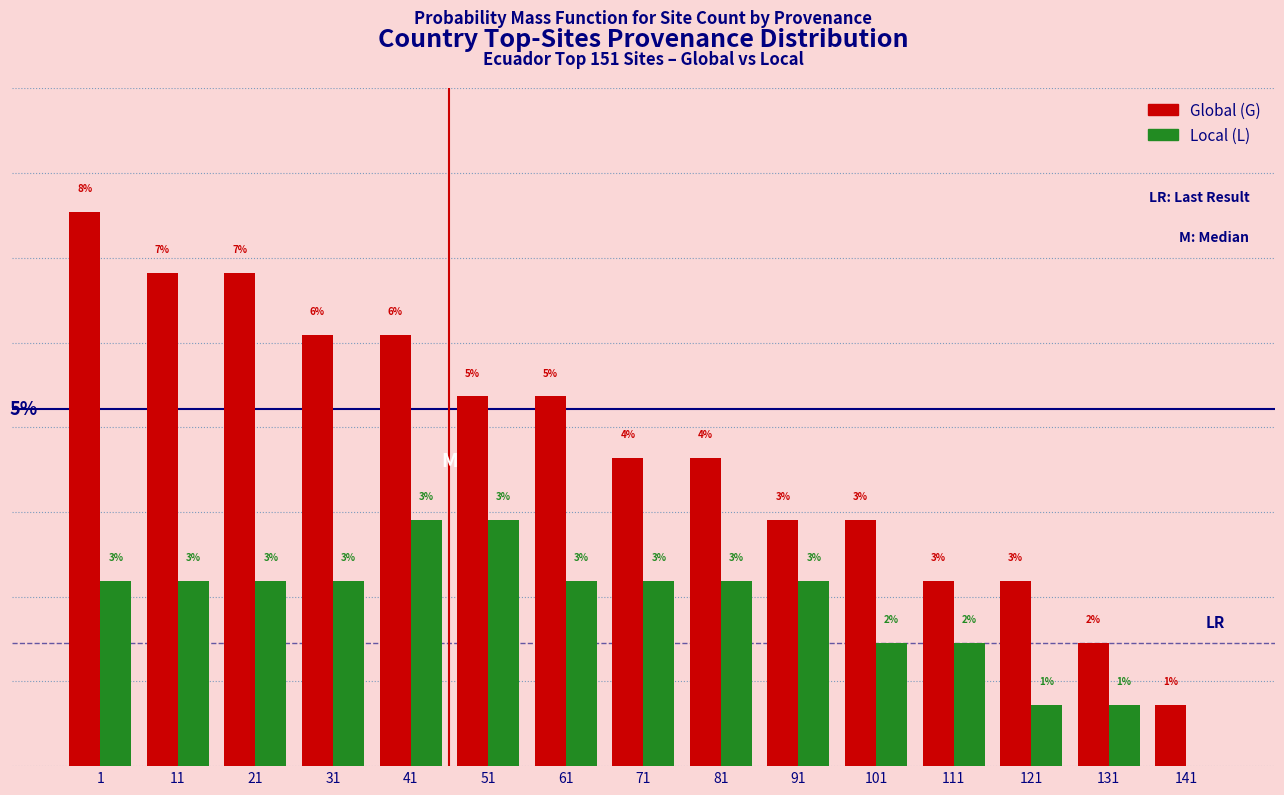

Is the value of Local (L) at 141 greater than the value of Global (G) at 71?

No